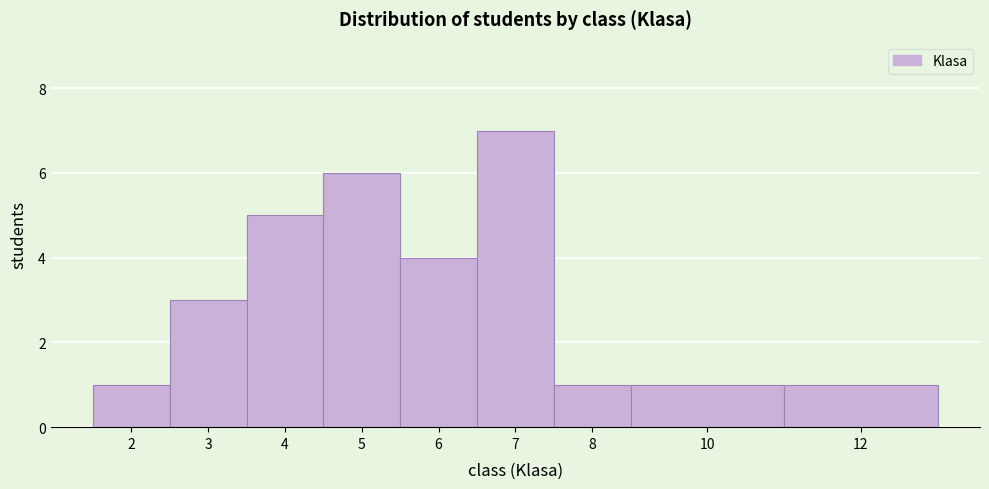

Reading left to right, extract all data points from this chart.

1	3	5	6	4	7	1	1	1